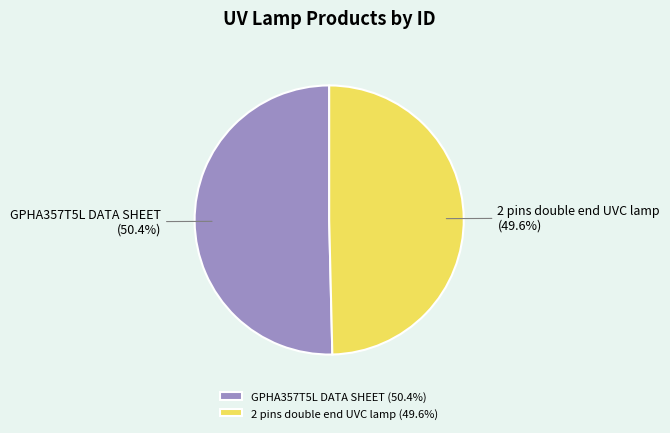

Which slice is the smallest?

2 pins double end UVC lamp